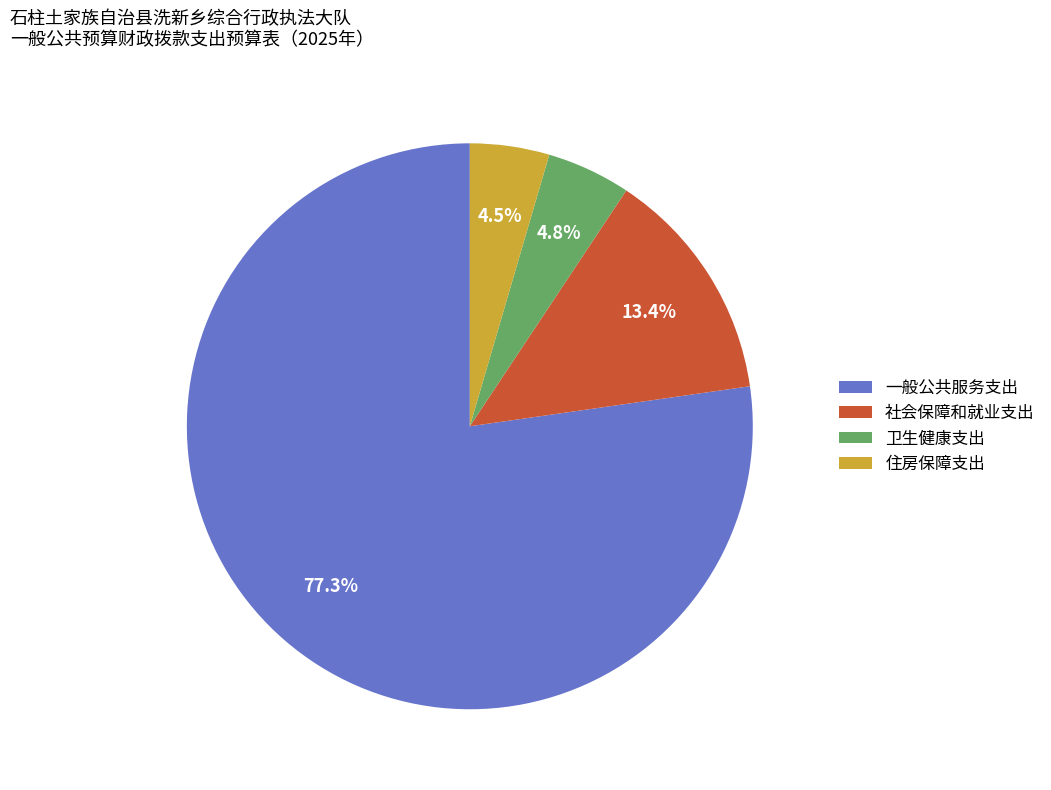

Which category has the biggest portion of the pie?

一般公共服务支出